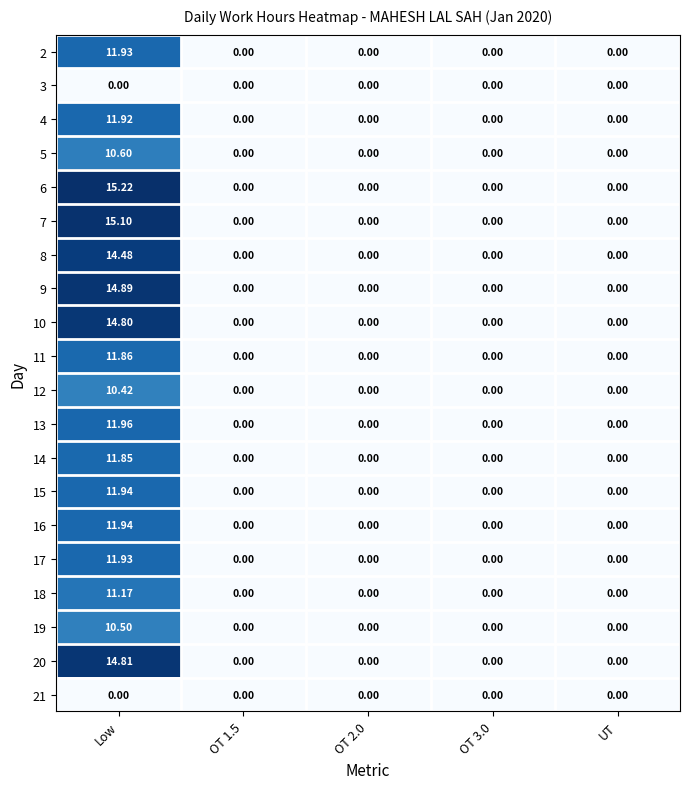

At which category is the sum across all series the highest?

Low